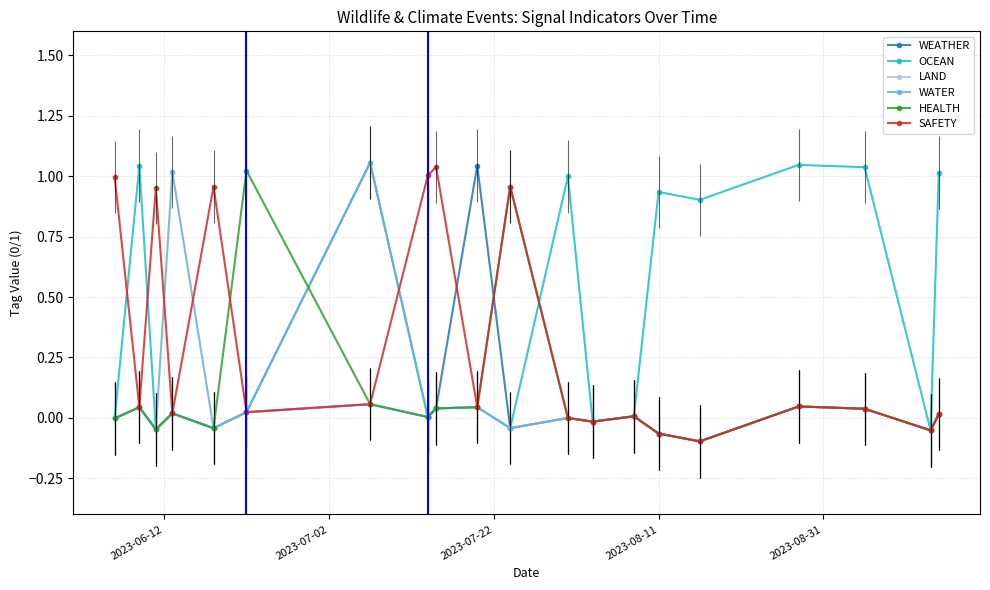

Which series has the largest total across all categories?

OCEAN